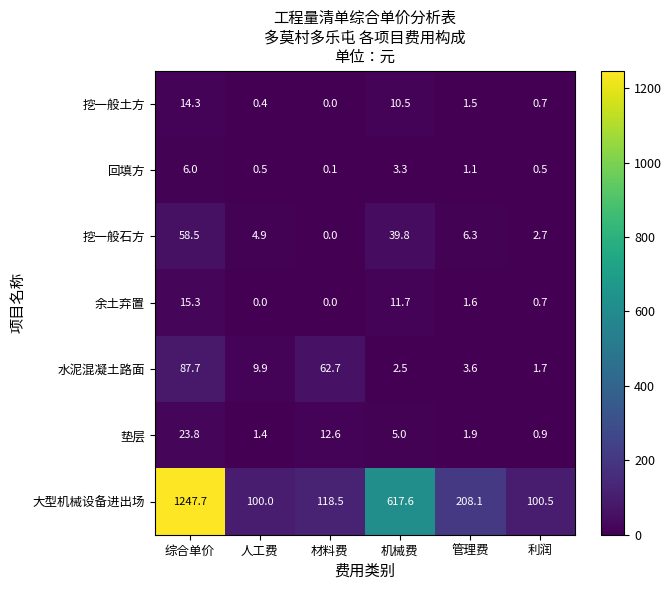

What is the sum of all 回填方 values?

11.5